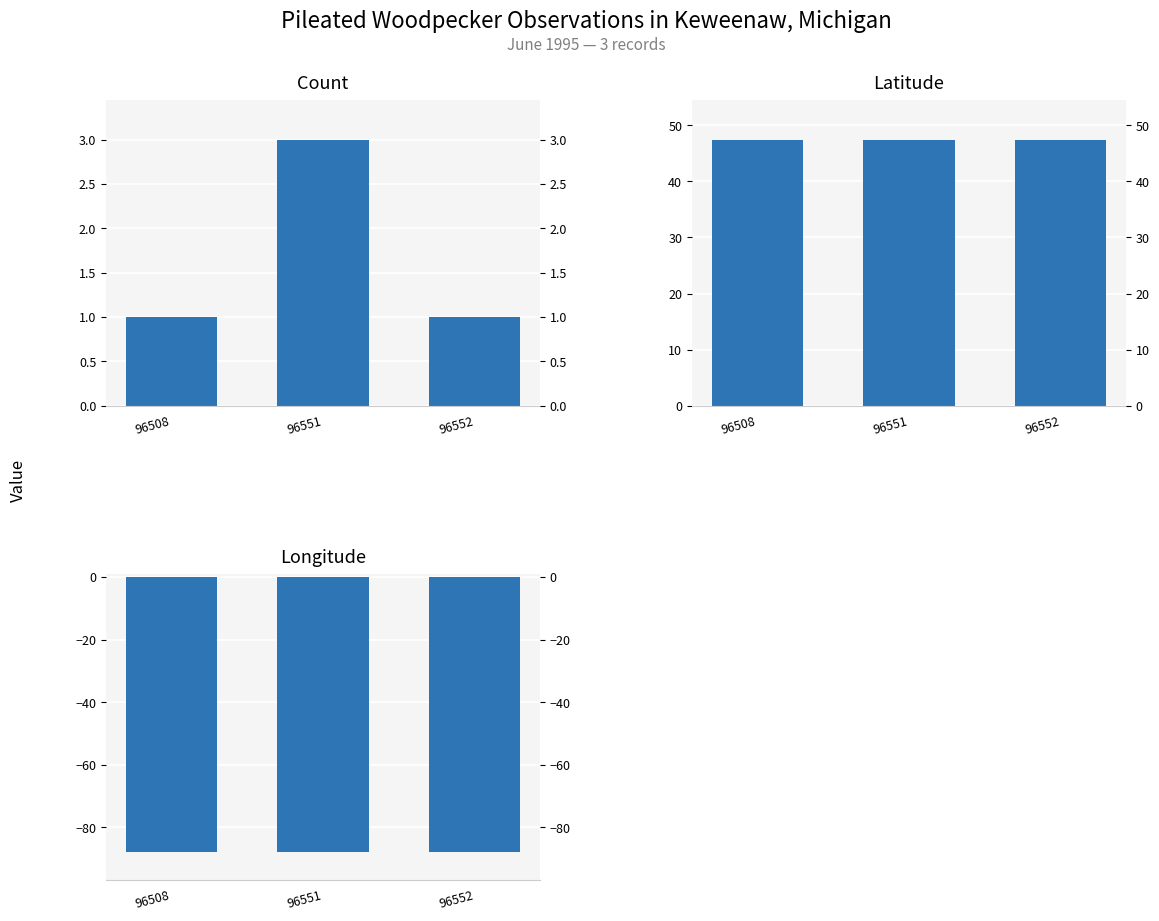

What is the average value of the Latitude series?

47.5